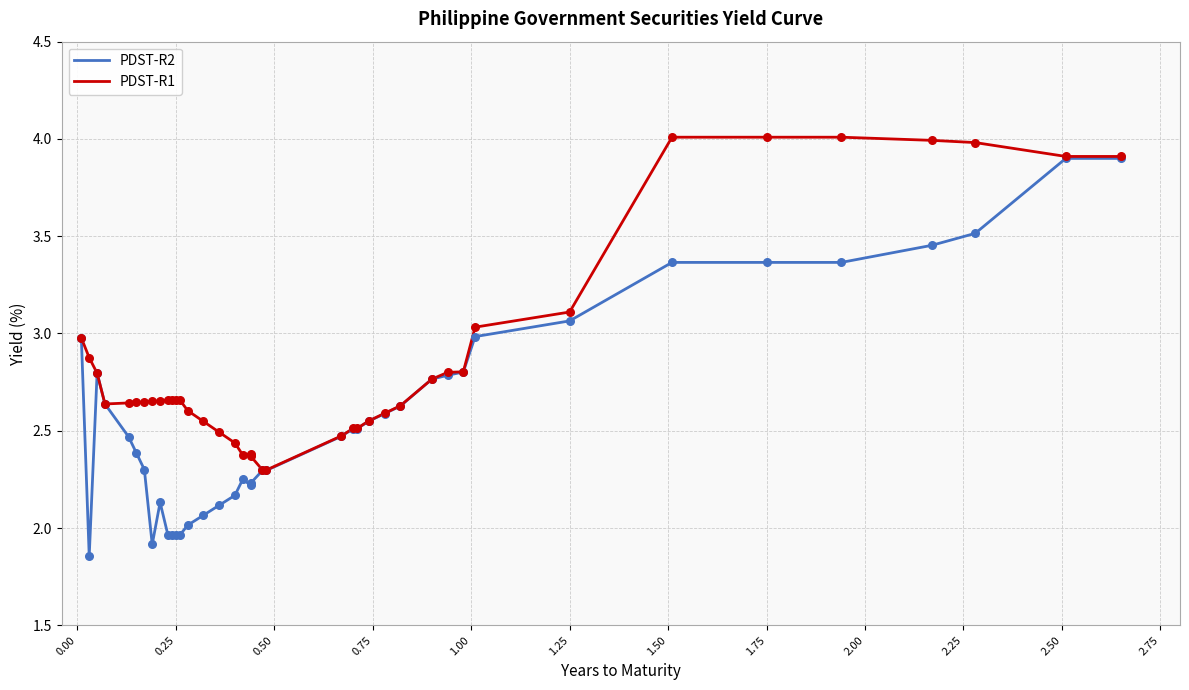

Which series reaches the minimum Y coordinate?

PDST-R2